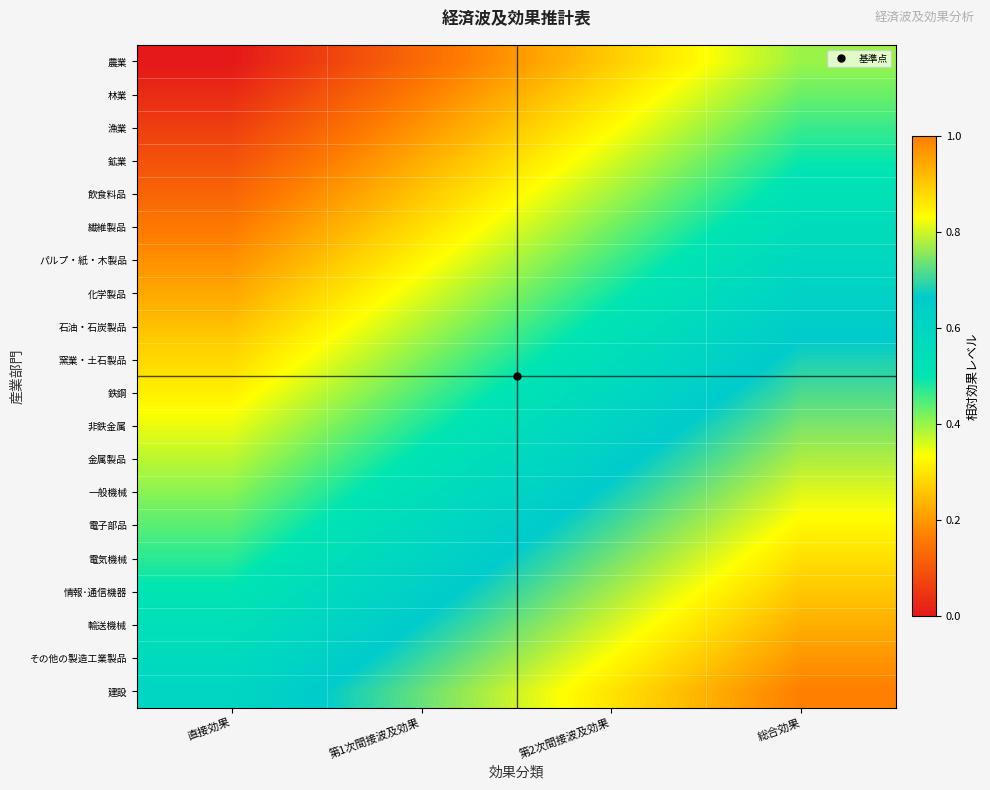

At which category does the chart reach its minimum across all series?

直接効果